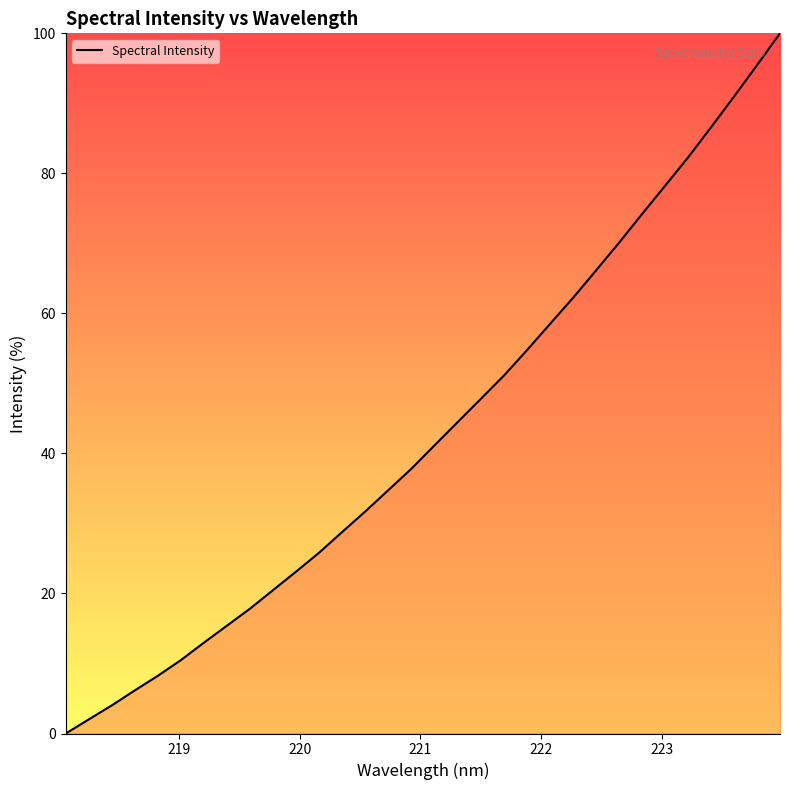

What is the difference between the maximum and minimum values?

100.0